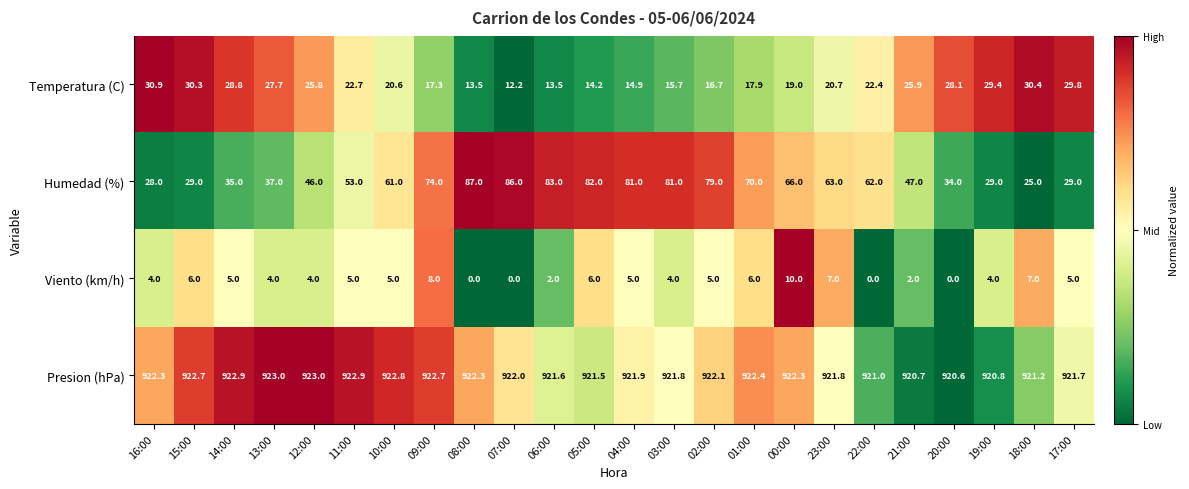

List the series in order of their peak value, highest first.

Presion (hPa), Humedad (%), Temperatura (C), Viento (km/h)